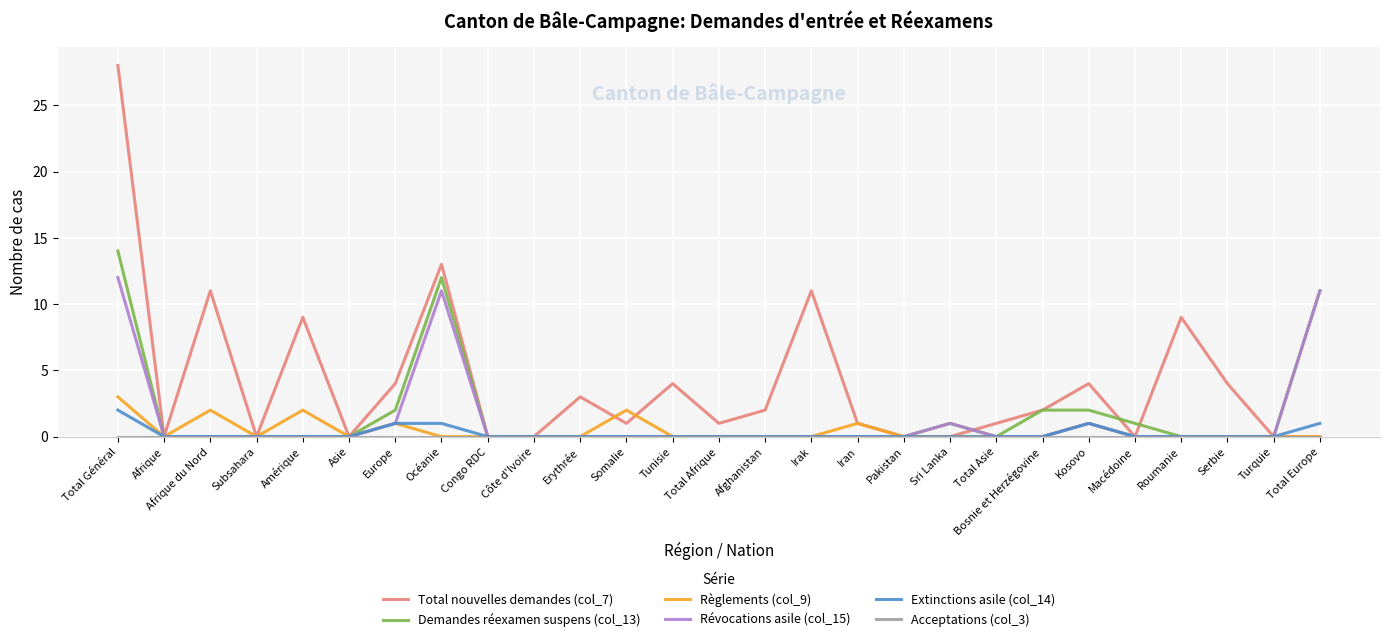

Count the Règlements (col_9) values in the range 0 to 1.

23